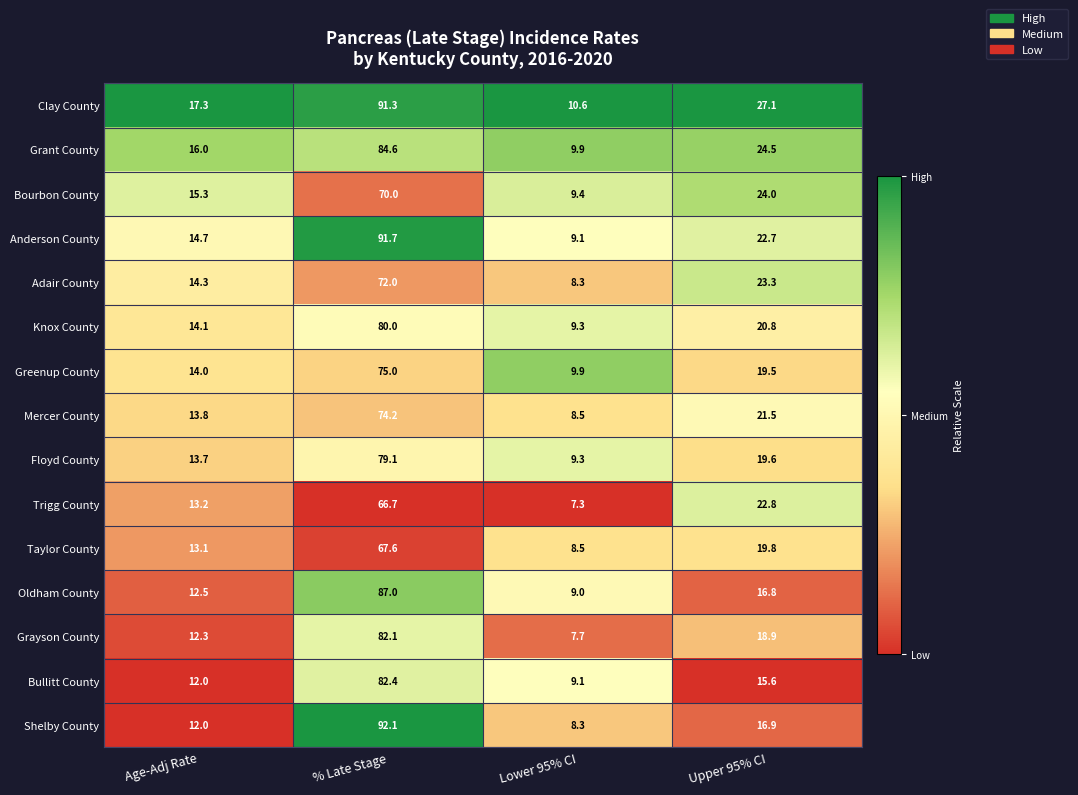

What is the maximum value shown in the chart?

92.1